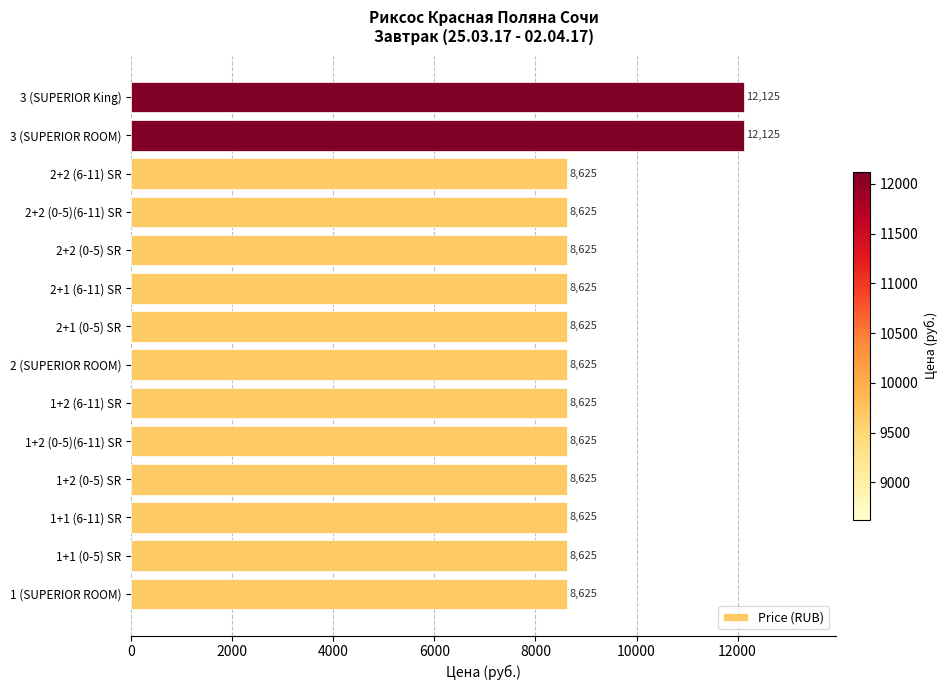

True or false: the data shows 2407 at 1+1 (0-5) SR.

False